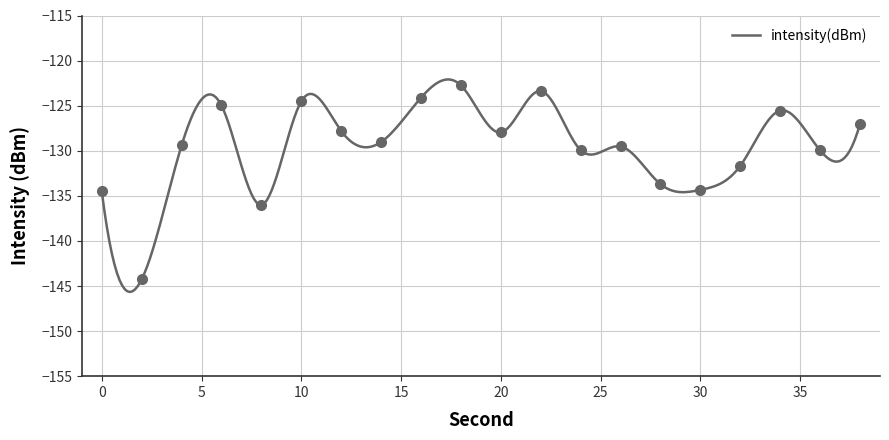

Reading left to right, what are all the values shown in this chart?

-134.5	-144.3	-129.4	-125.0	-136.0	-124.5	-127.8	-129.0	-124.1	-122.8	-128.0	-123.4	-129.9	-129.5	-133.7	-134.3	-131.7	-125.5	-130.0	-127.0